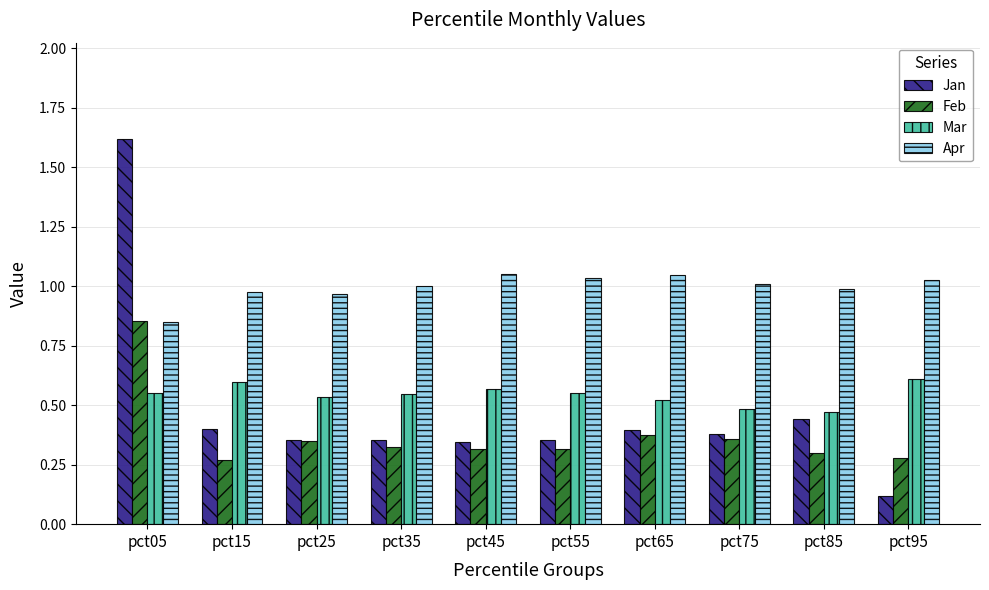

At which label does Feb reach its peak?

pct05